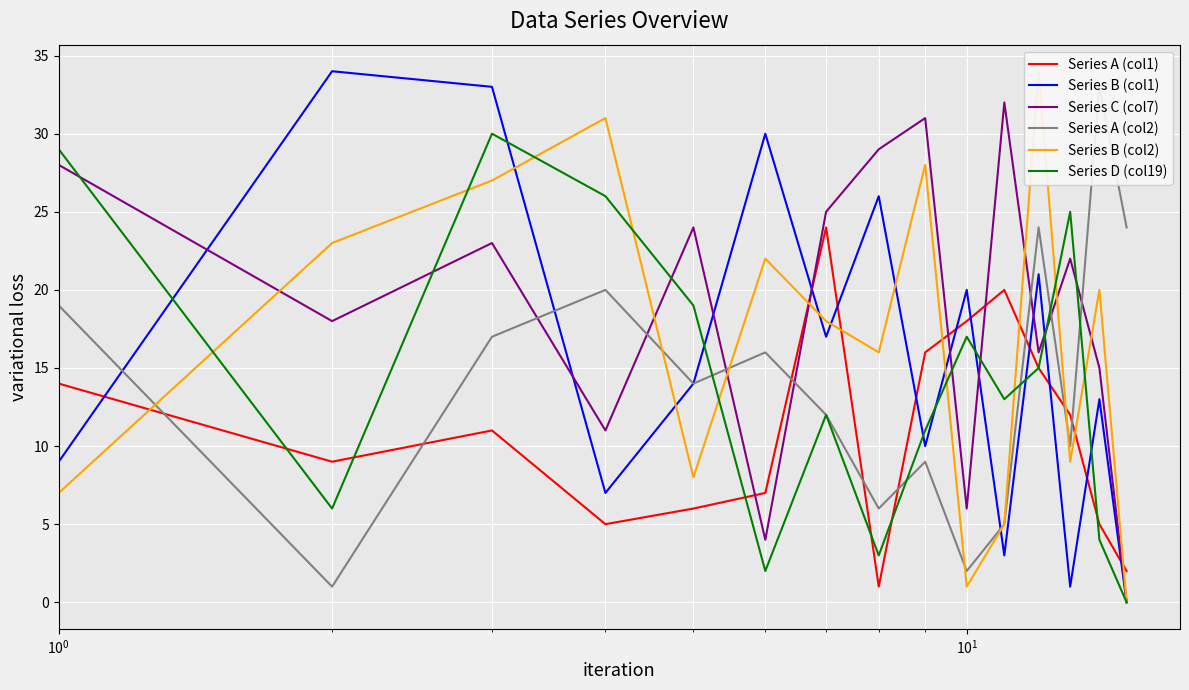

True or false: Series B (col1) and Series A (col1) intersect in this chart.

True